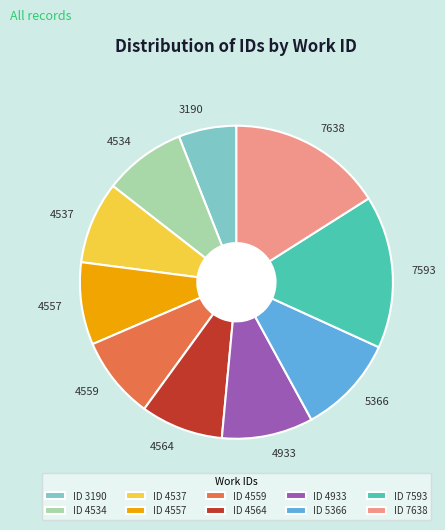

Does 4564 account for over 50% of the chart?

No